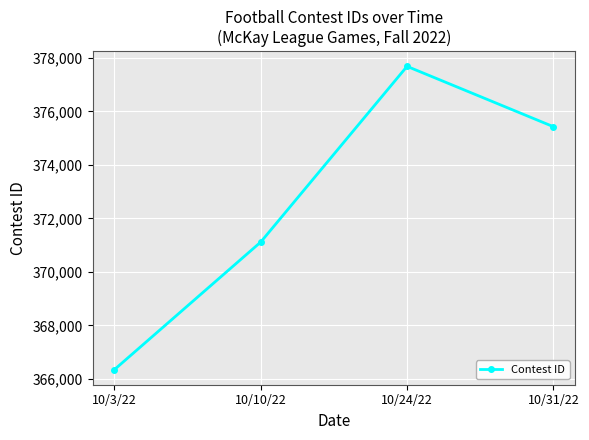

What is the value of the 3rd point from the left?

377684